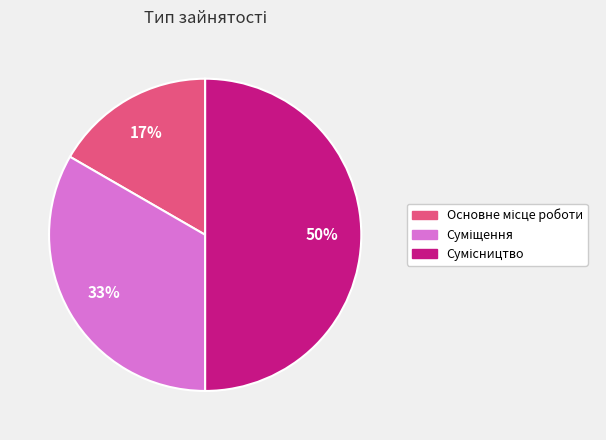

To the nearest percent, what is the average slice percentage?

33%